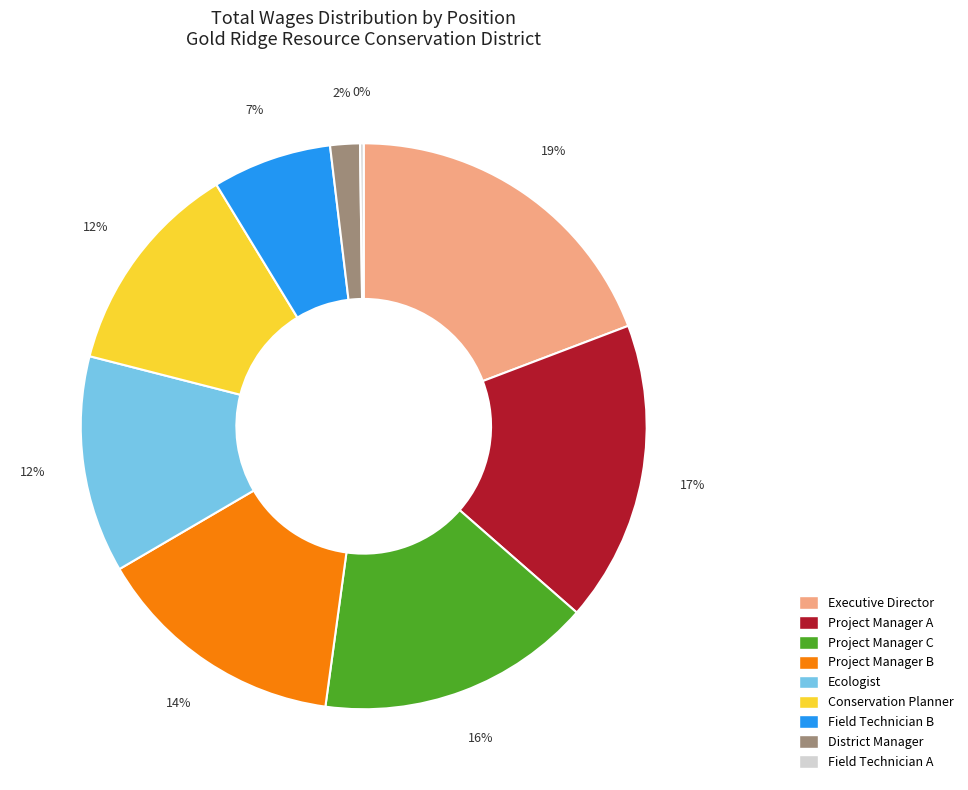

Does Ecologist account for over 50% of the chart?

No